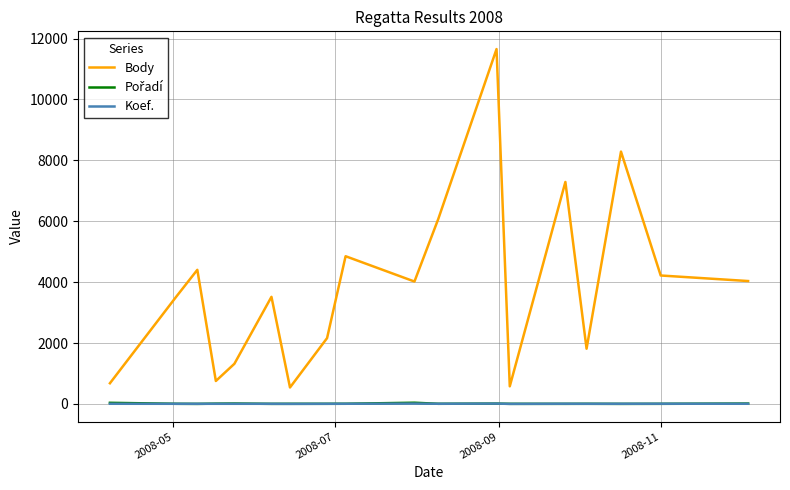

At how many categories does at least one series exceed 4763?

5